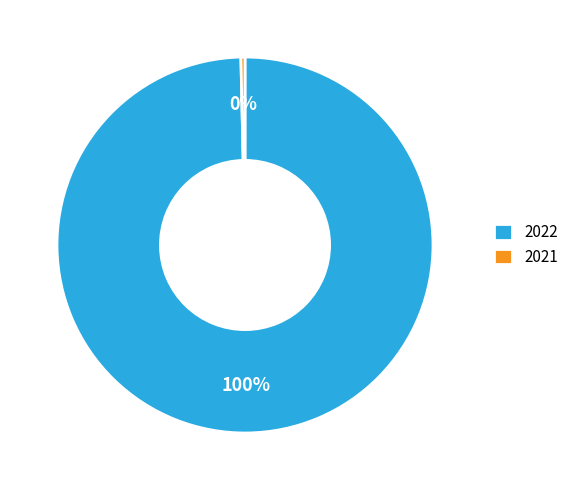

Which category has the smallest portion of the pie?

2021